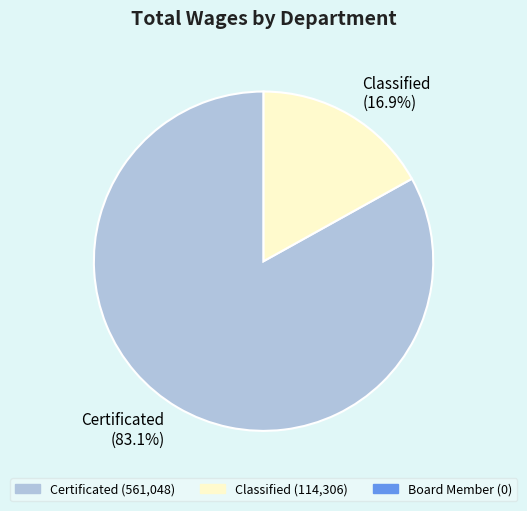

What is the smallest slice in the pie chart?

Classified (16.9%)